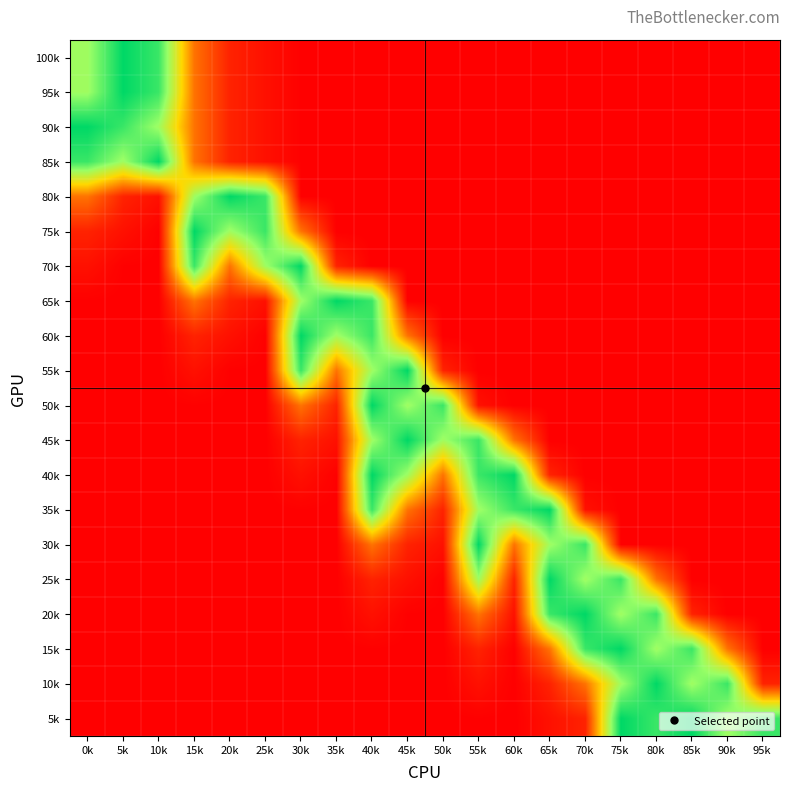

What is the maximum value shown in the chart?

1177